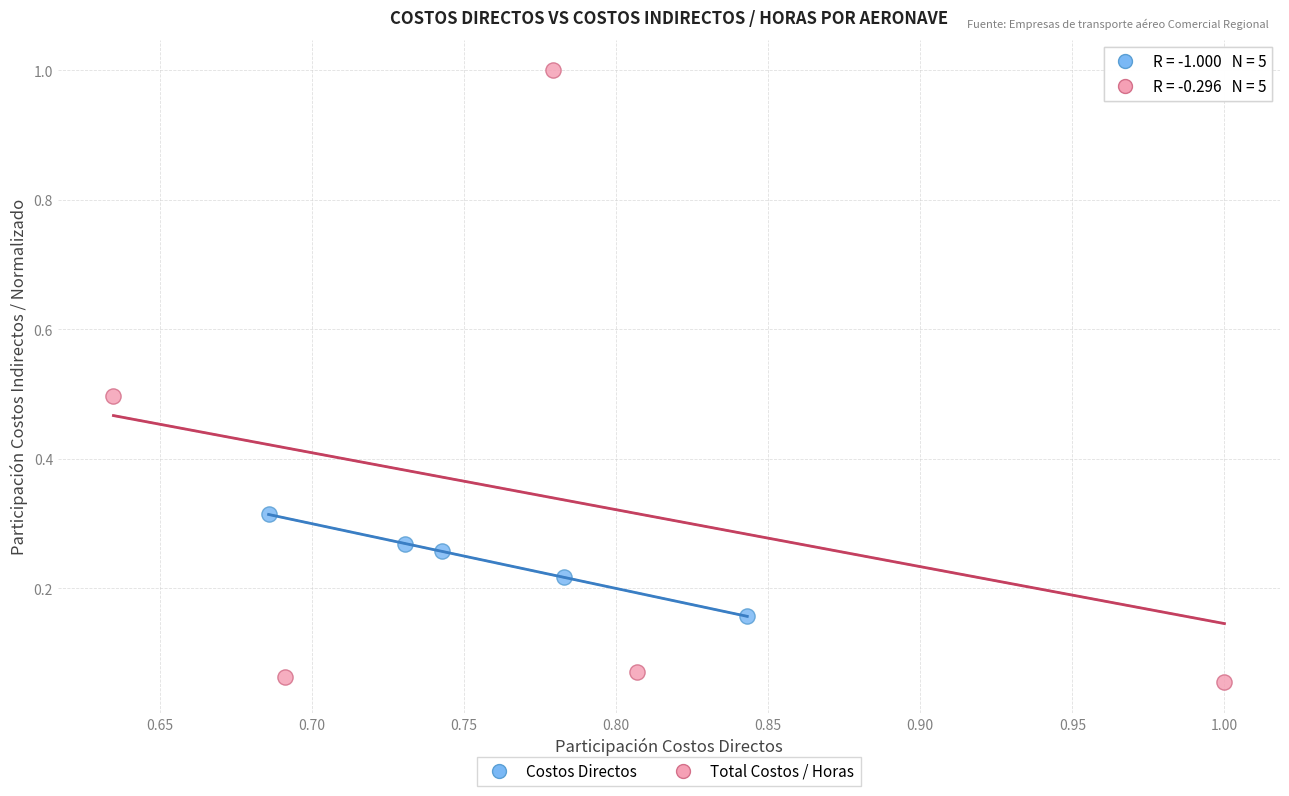

What are all the series names shown in the legend?

Costos Directos, Total Costos / Horas